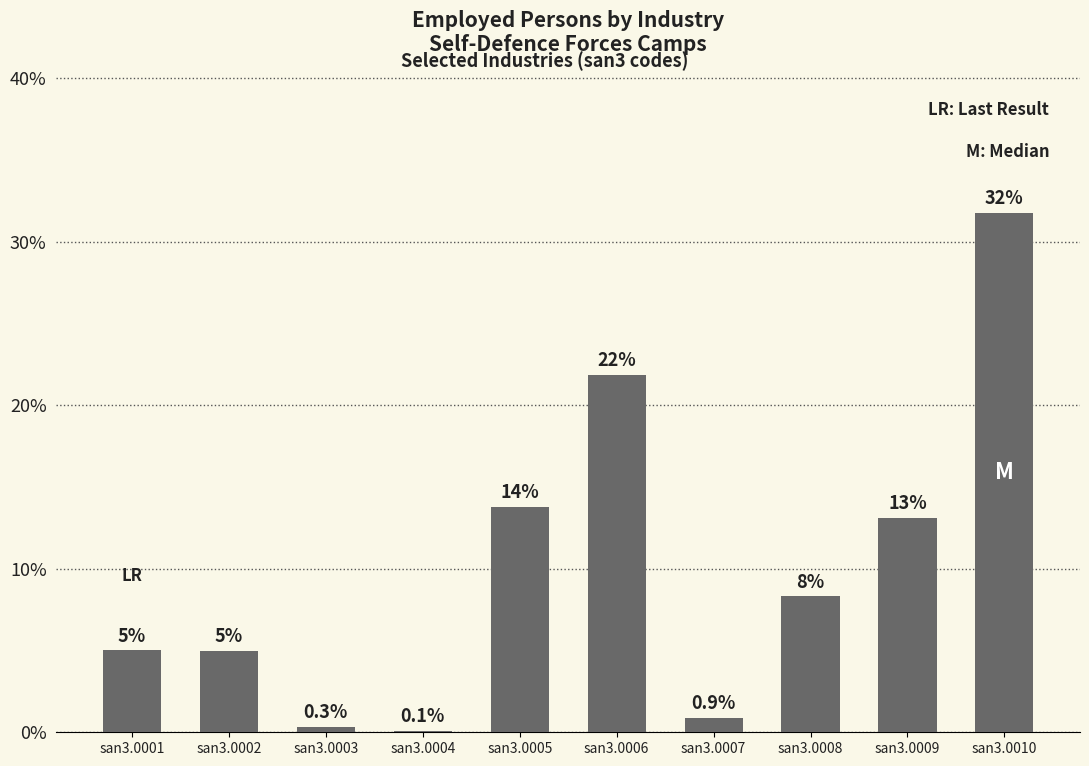

What is the maximum value shown in the chart?

31.7